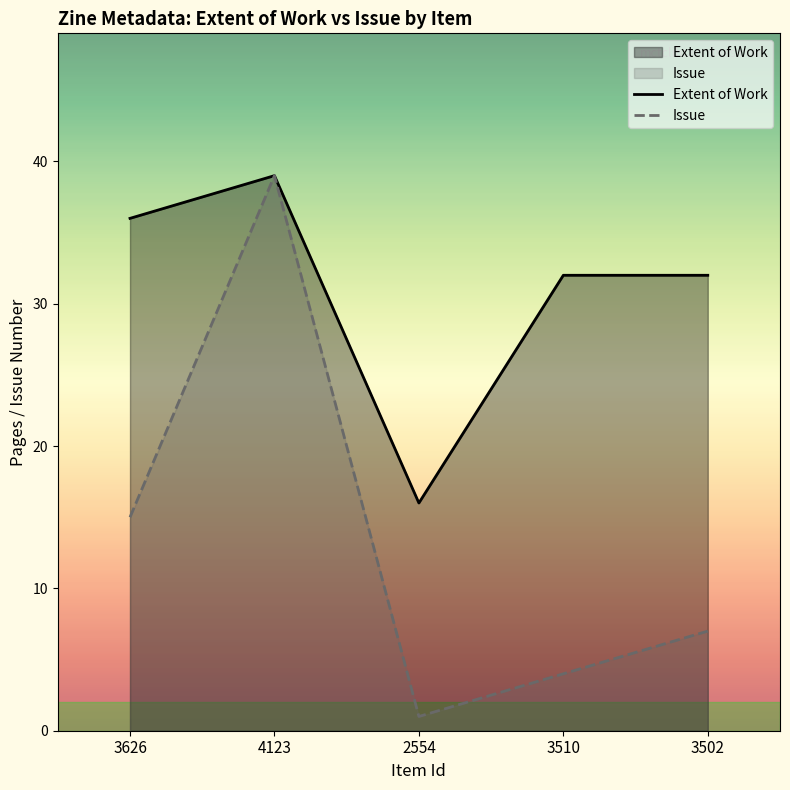

What is the average value of the Extent of Work series?

31